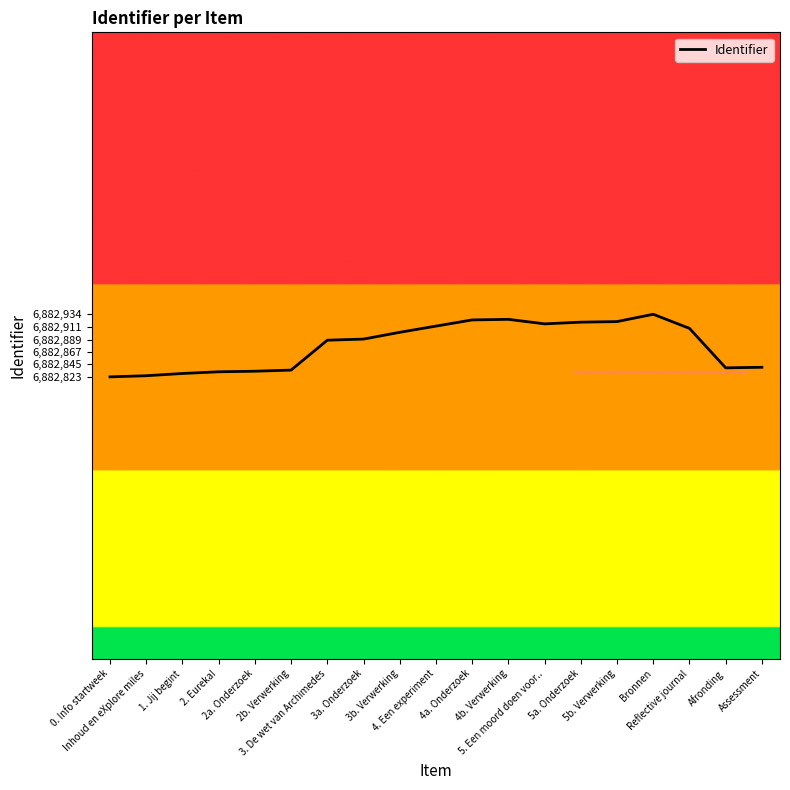

What is the maximum value shown in the chart?

6882934